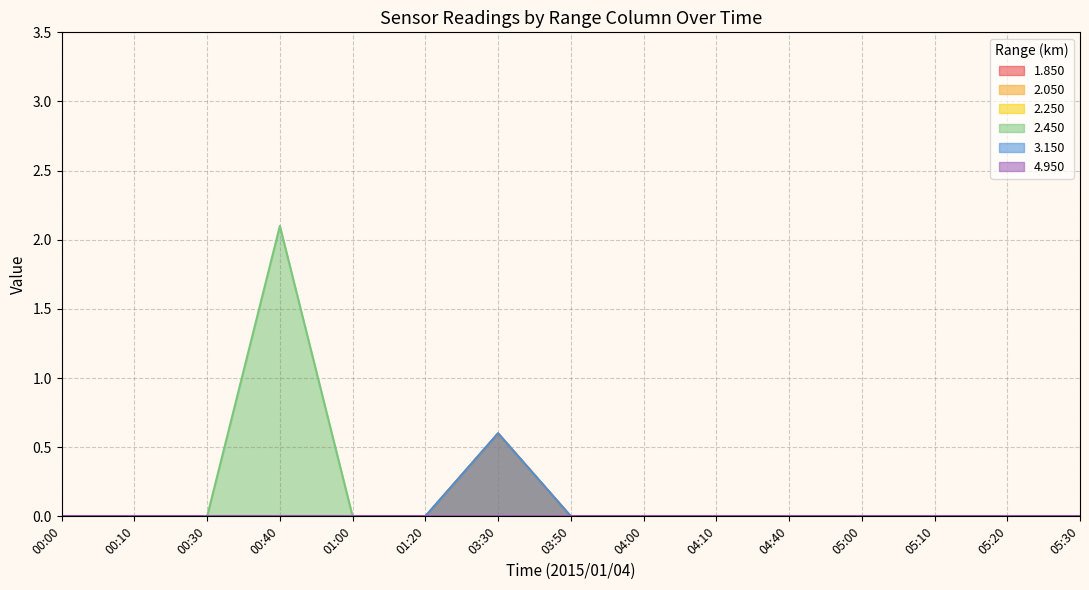

Rank the series at 06:00 from highest to lowest value.

2.050, 1.850, 2.250, 2.450, 3.150, 4.950